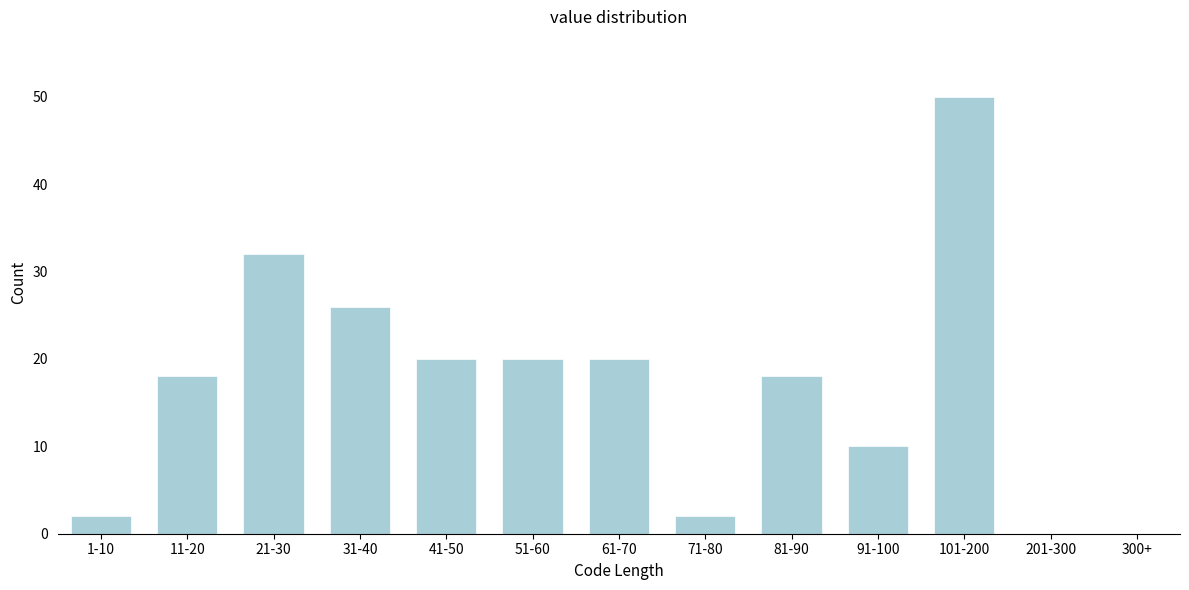

Reading left to right, what are all the values shown in this chart?

1-10=2	11-20=18	21-30=32	31-40=26	41-50=20	51-60=20	61-70=20	71-80=2	81-90=18	91-100=10	101-200=50	201-300=0	300+=0